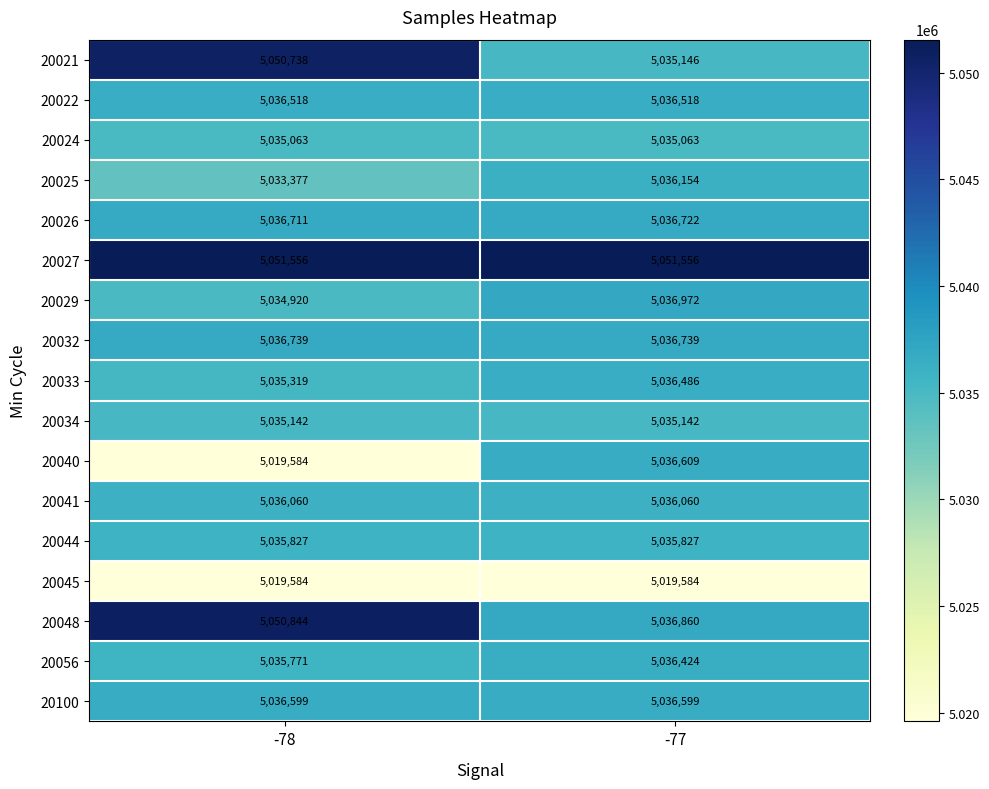

Which series has the largest range (max minus min)?

20040